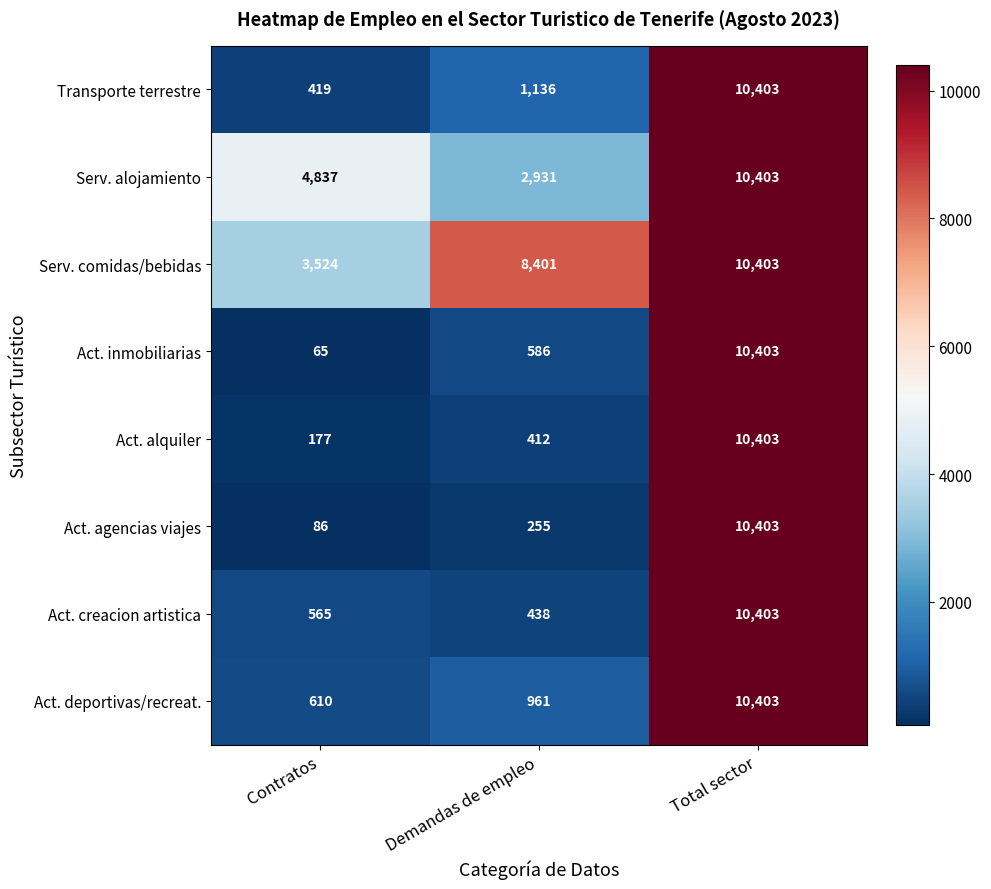

What is the difference between the Serv. alojamiento values at Total sector and Contratos?

5566